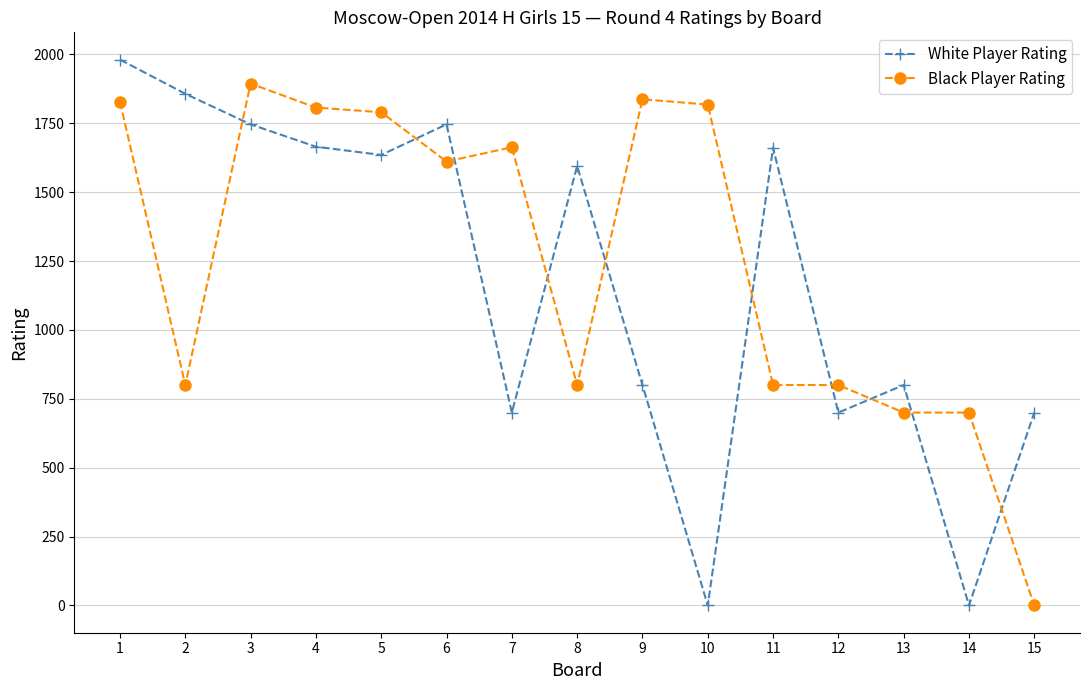

What is the value of the White Player Rating point at the 3rd from the left?

1746